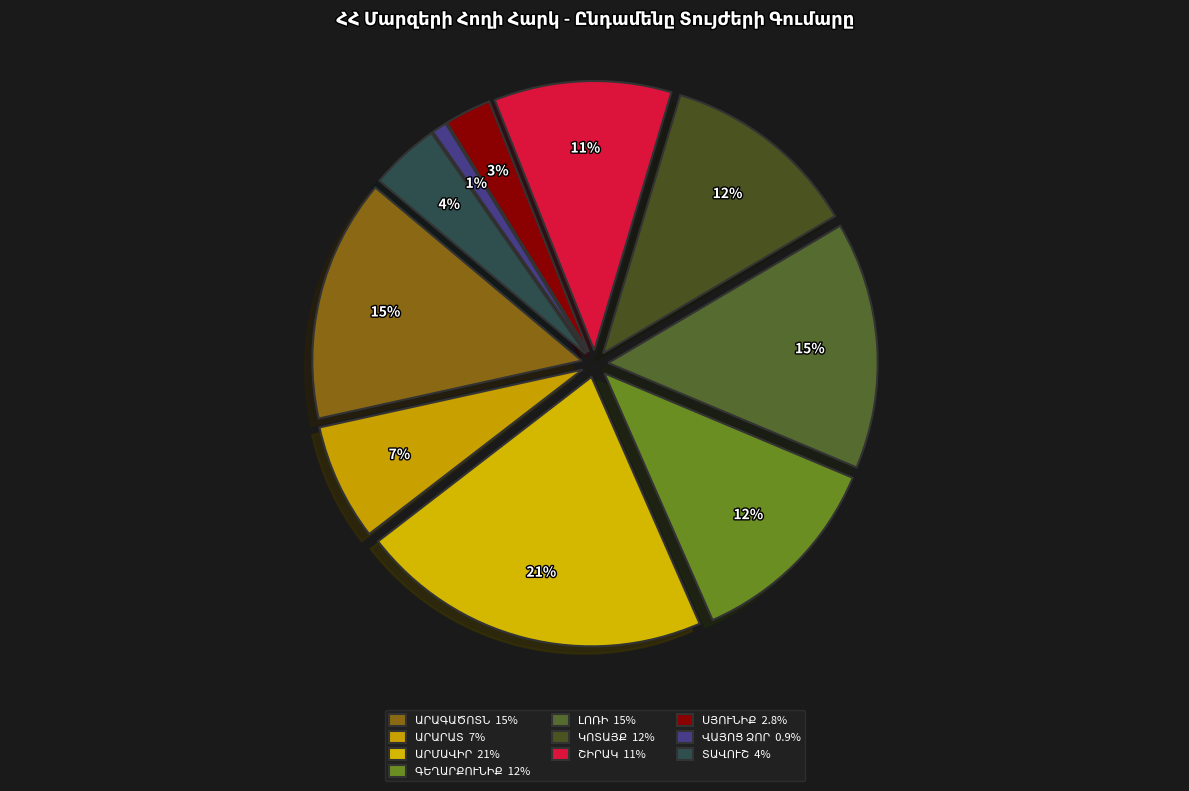

Between ՍՅՈՒՆԻՔ and ԿՈՏԱՅՔ, which is larger?

ԿՈՏԱՅՔ